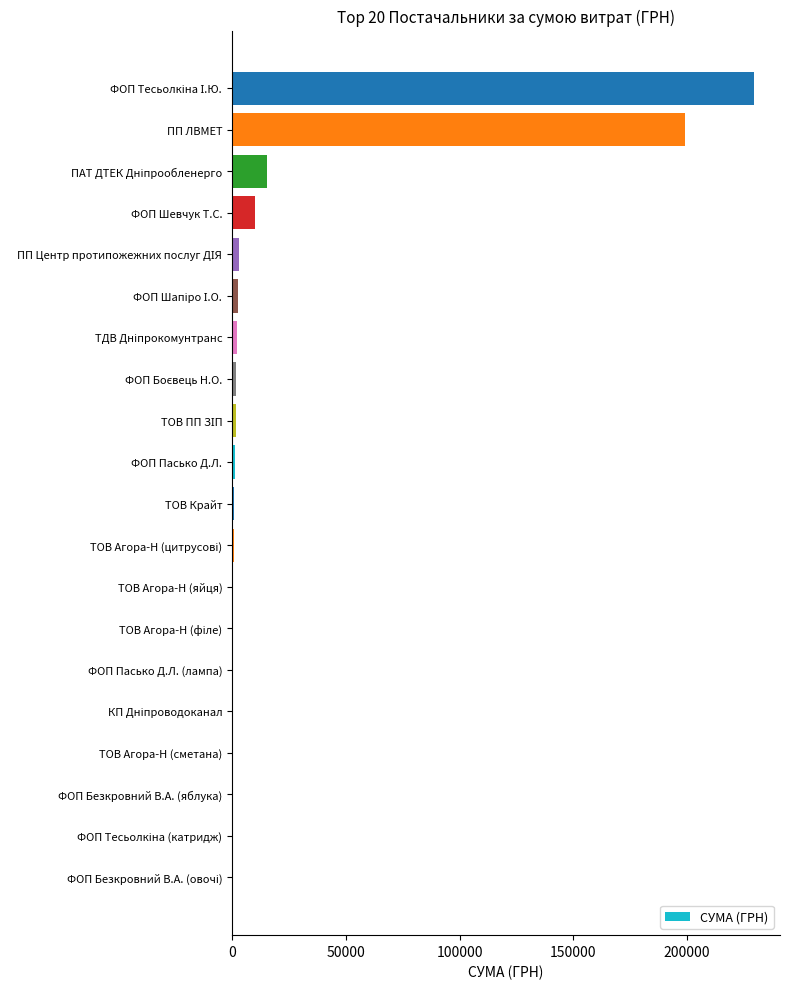

What is the greatest value displayed?

229384.5